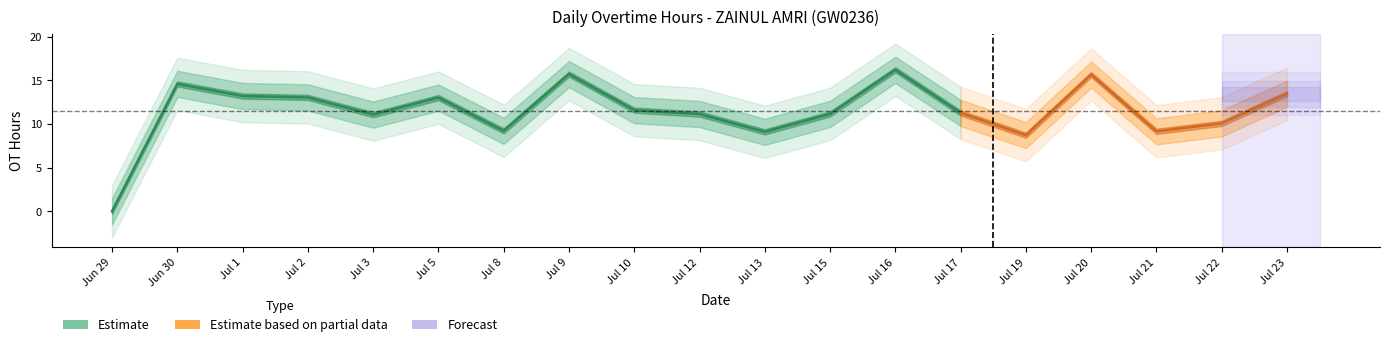

Reading right to left, what are all the values shown in this chart?

13.5	10.1	9.2	15.7	8.7	11.3	16.2	11.2	9.1	11.2	11.6	15.7	9.2	13.0	11.1	13.1	13.2	14.6	0.0